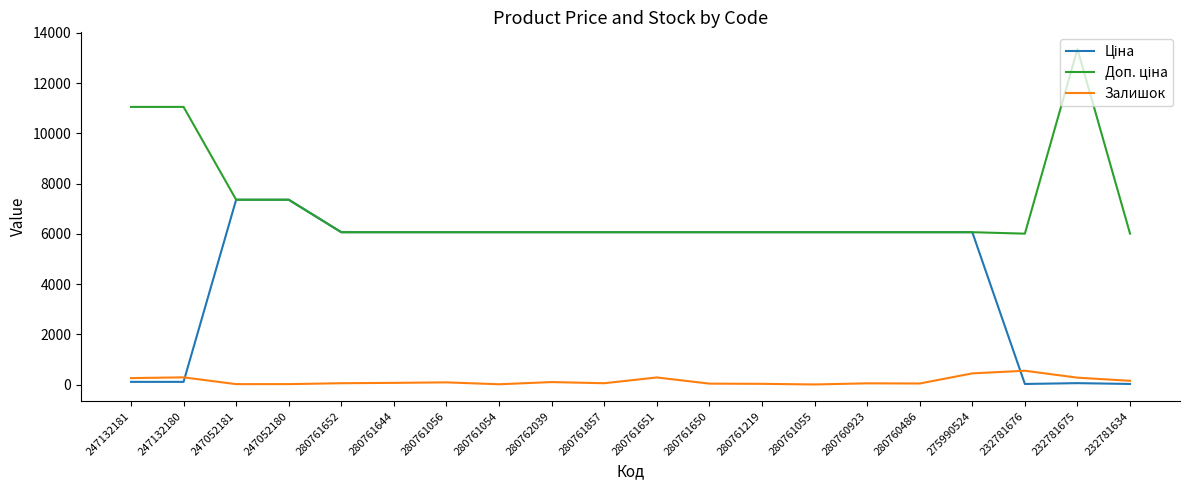

What is the greatest value displayed?

13356.0